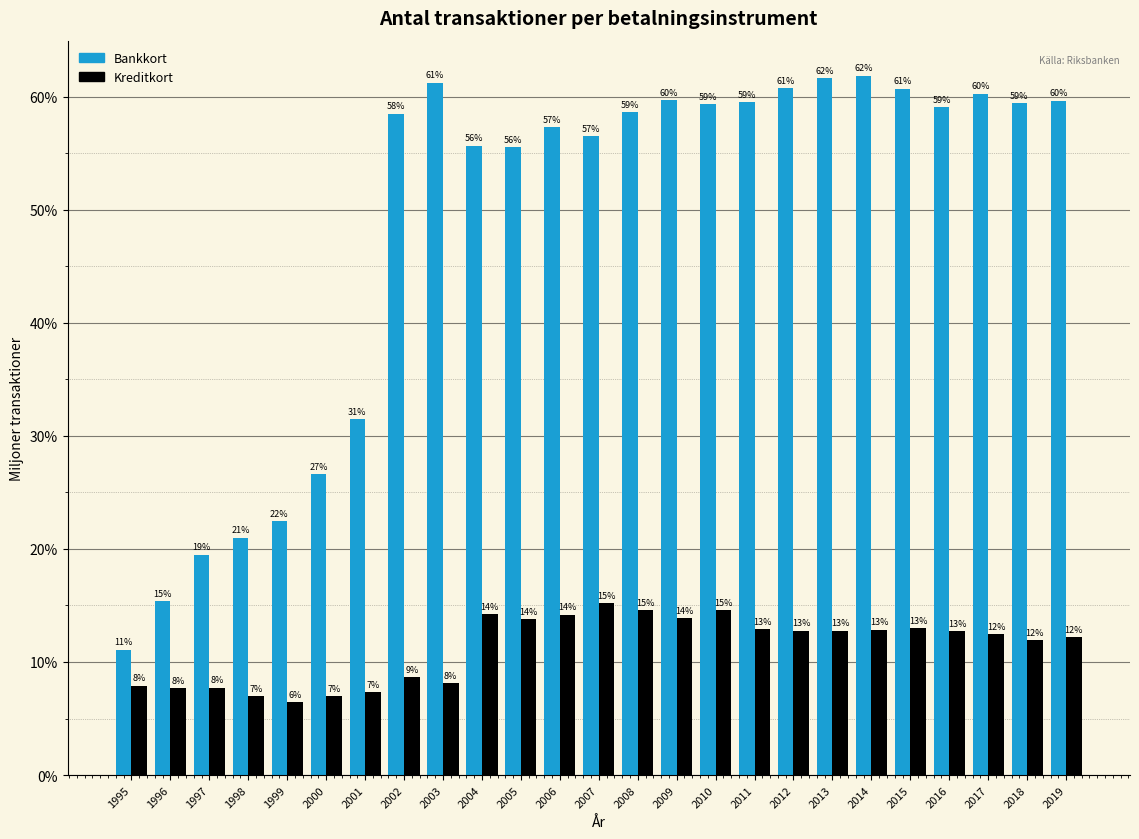

What is the lowest value of the Kreditkort series?

6.5